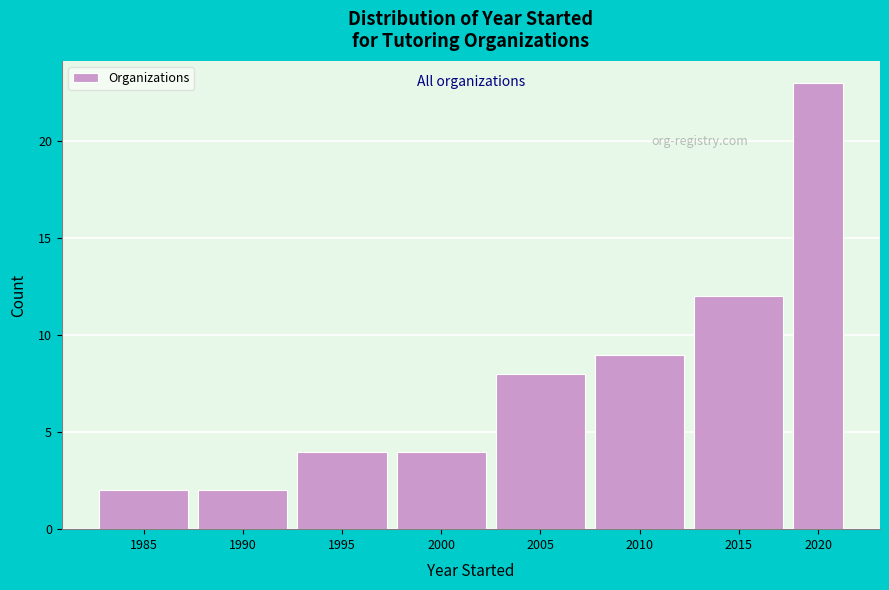

Reading right to left, extract all data points from this chart.

2020=23	2015=12	2010=9	2005=8	2000=4	1995=4	1990=2	1985=2